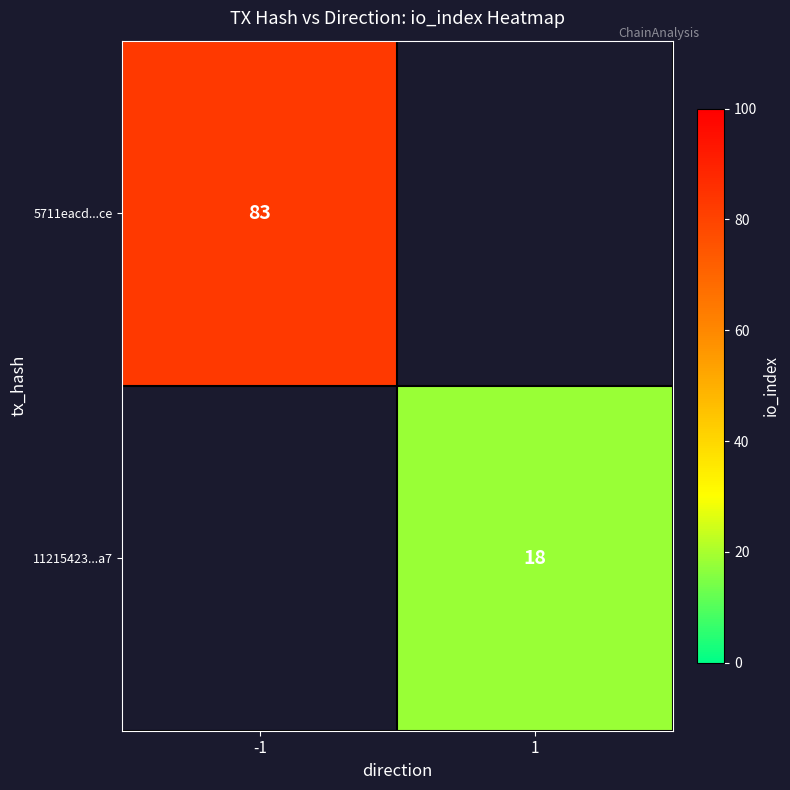

At which category is the sum across all series the highest?

-1